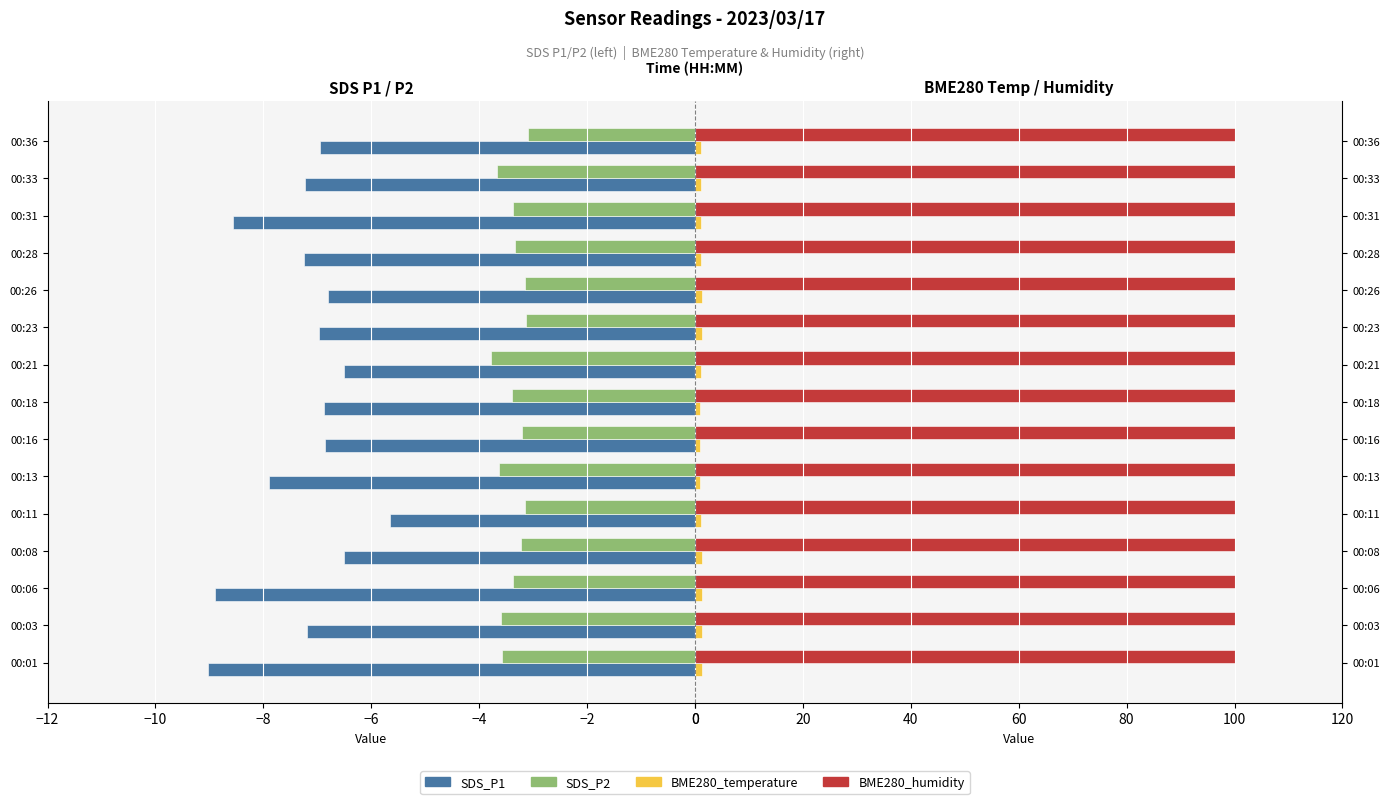

Between 00:11 and 00:28, which is larger?

00:11